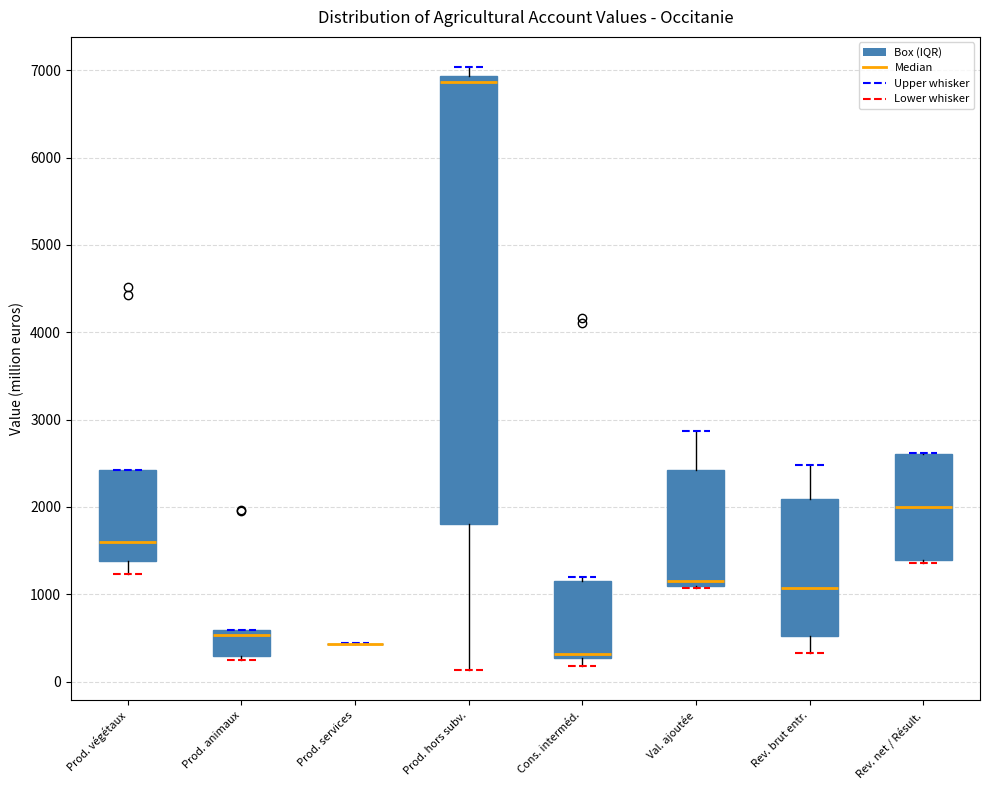

Reading left to right, read every box against the y-axis: the position of its median line, the range the box covers, and the ends of its whiskers. The values are not printed on the chart, so give them approximately, as read against the axis.

Prod. végétaux: median 1600, box 1400 to 2400, whiskers 1200 to 2400
Prod. animaux: median 500, box 300 to 600, whiskers 200 to 600
Prod. services: box collapsed to a line at 400, whiskers 400 to 400
Prod. hors subv.: median 6900 (just below the box's upper edge), box 1800 to 6900, whiskers 100 to 7000
Cons. interméd.: median 300 (just above the box's lower edge), box 300 to 1200, whiskers 200 to 1200 (just above the box's upper edge)
Val. ajoutée: median 1100 (just above the box's lower edge), box 1100 to 2400, whiskers 1100 to 2900
Rev. brut entr.: median 1100, box 500 to 2100, whiskers 300 to 2500
Rev. net / Résult.: median 2000, box 1400 to 2600, whiskers 1400 (just below the box's lower edge) to 2600